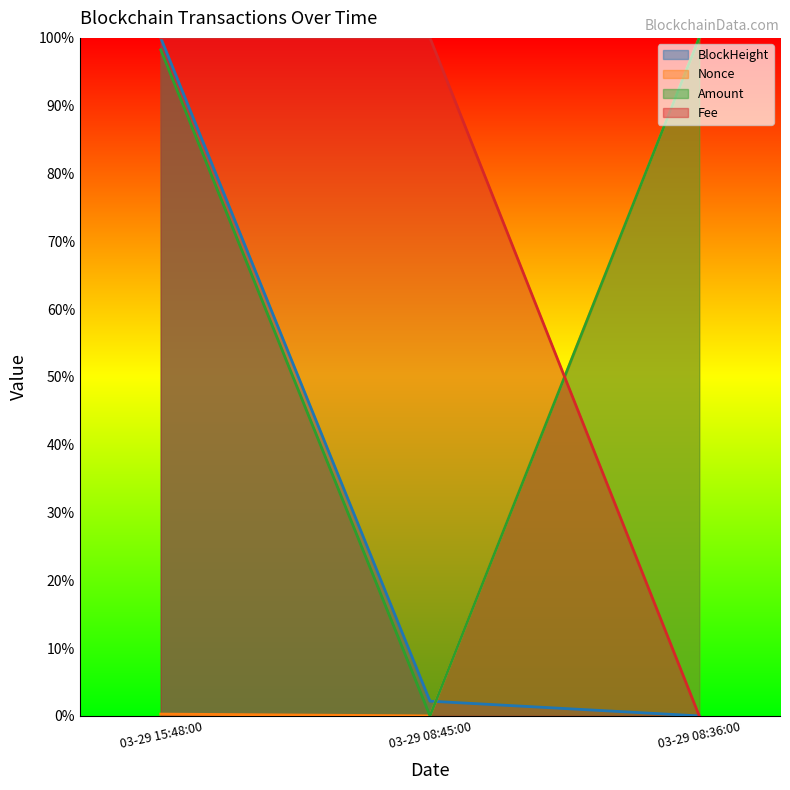

At how many categories does at least one series exceed 2?

3